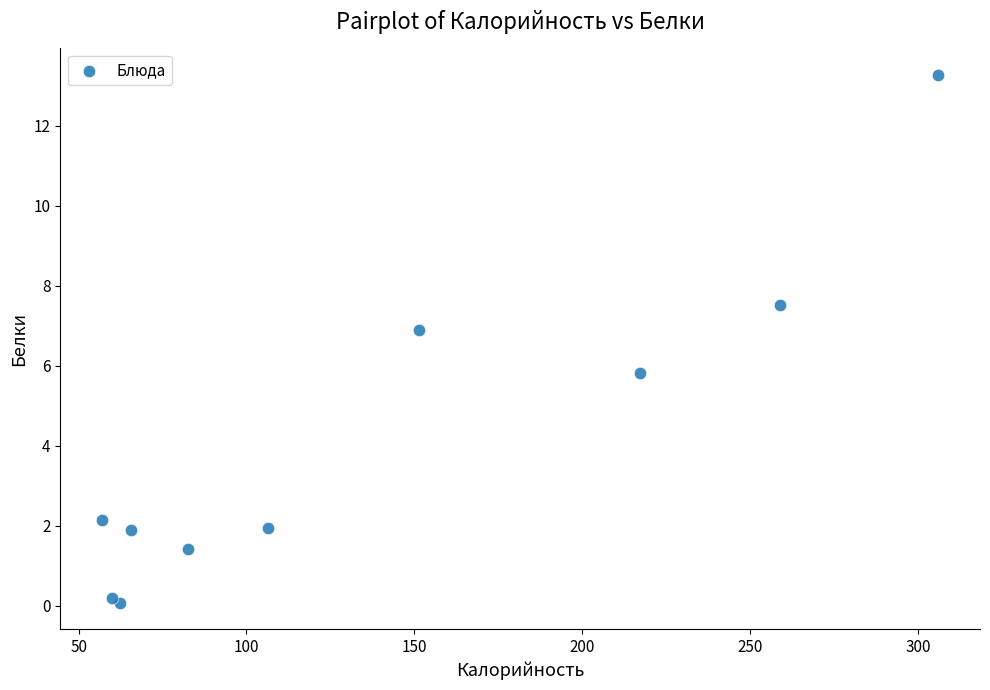

What Y value in the scatter plot is closest to 6?

5.8